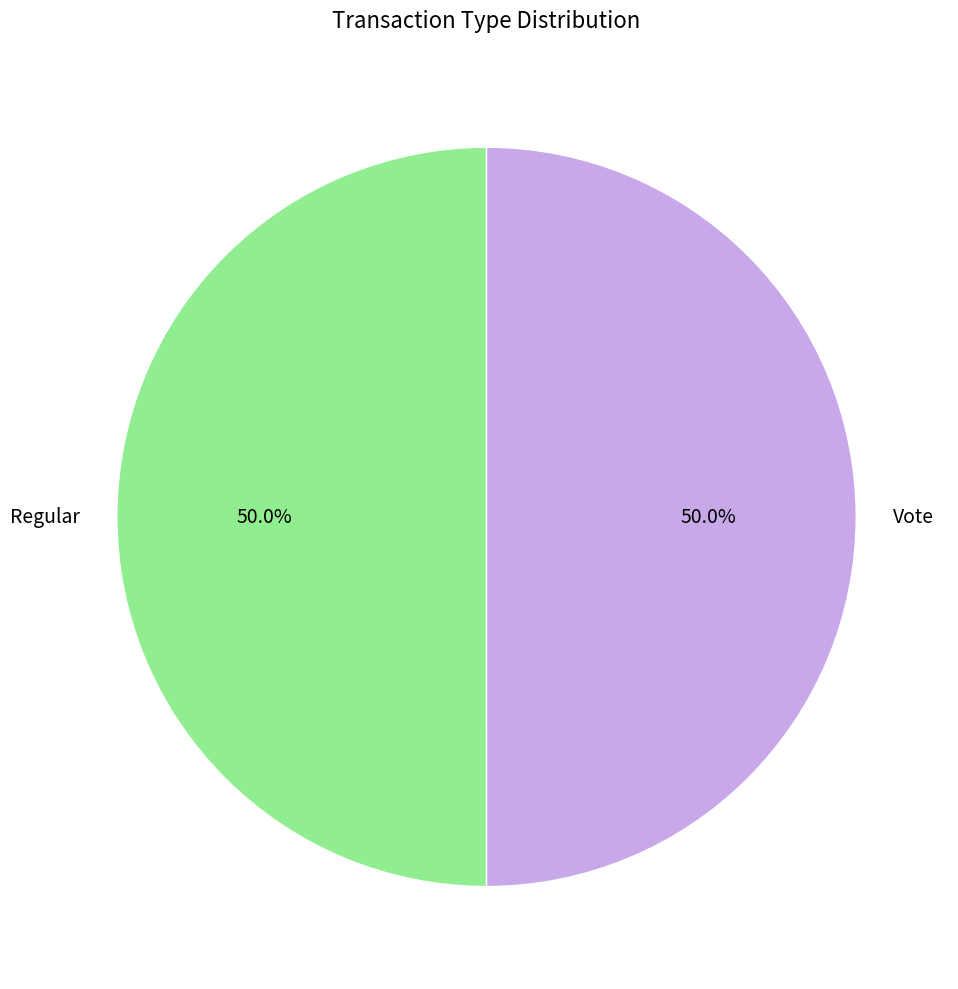

How much of the chart is everything except Vote?

50.0%